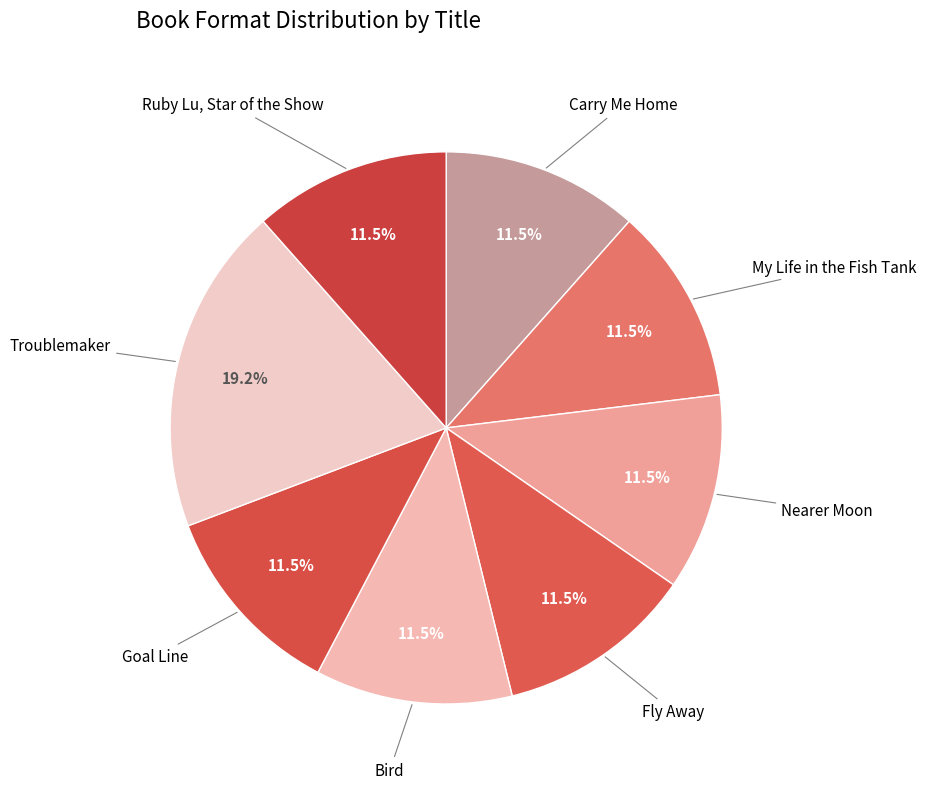

Count the number of slices in the pie.

8